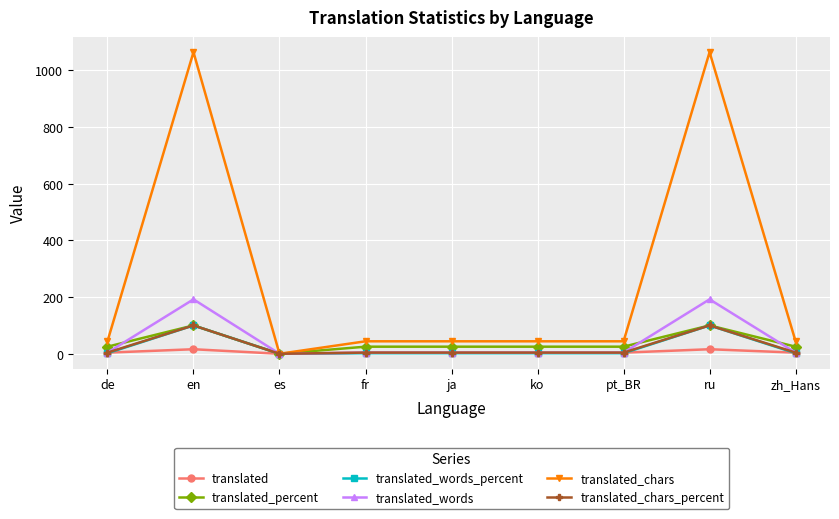

Is the value of translated_chars at ko greater than the value of translated_percent at fr?

Yes